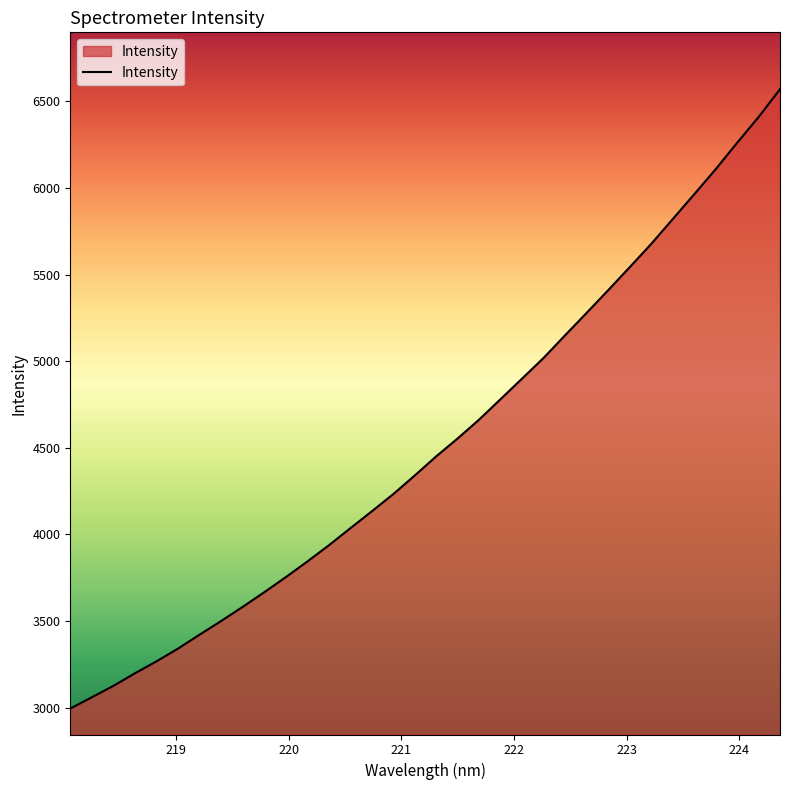

Does the chart have visible grid lines?

No